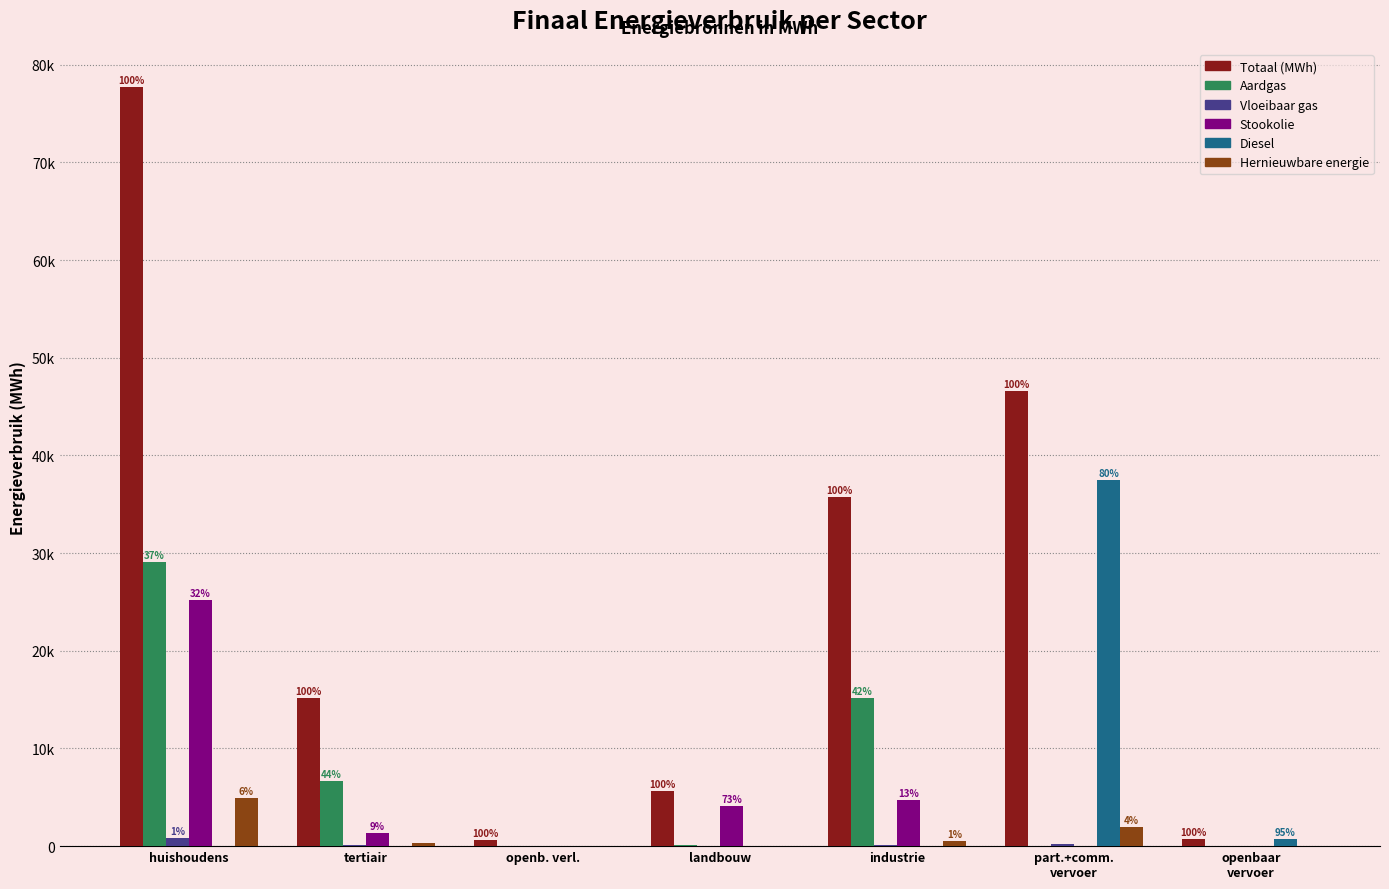

What is the label of the 5th bar from the right?

openb. verl.